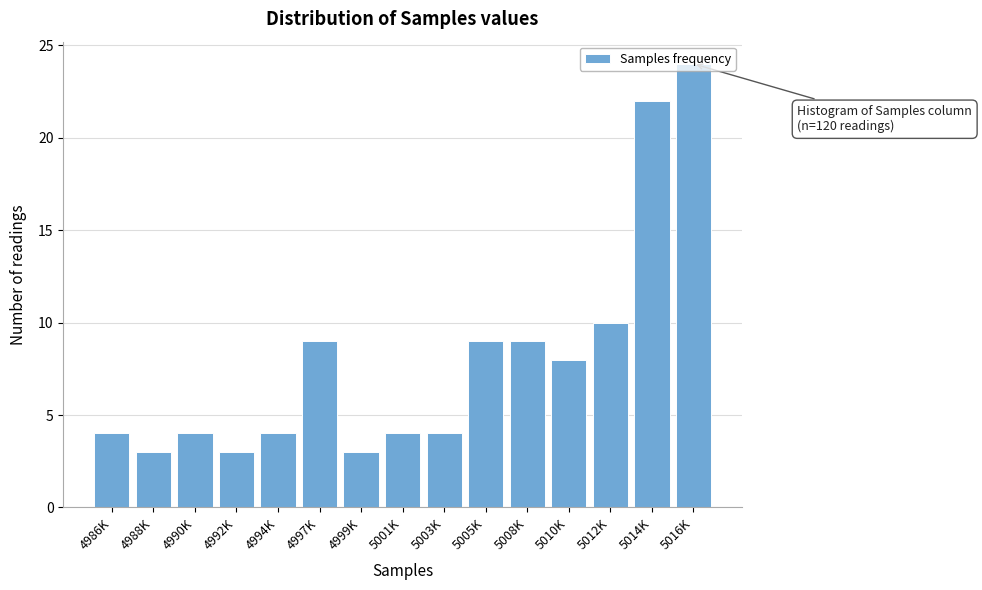

Which has a higher value, 4986K or 5008K?

5008K